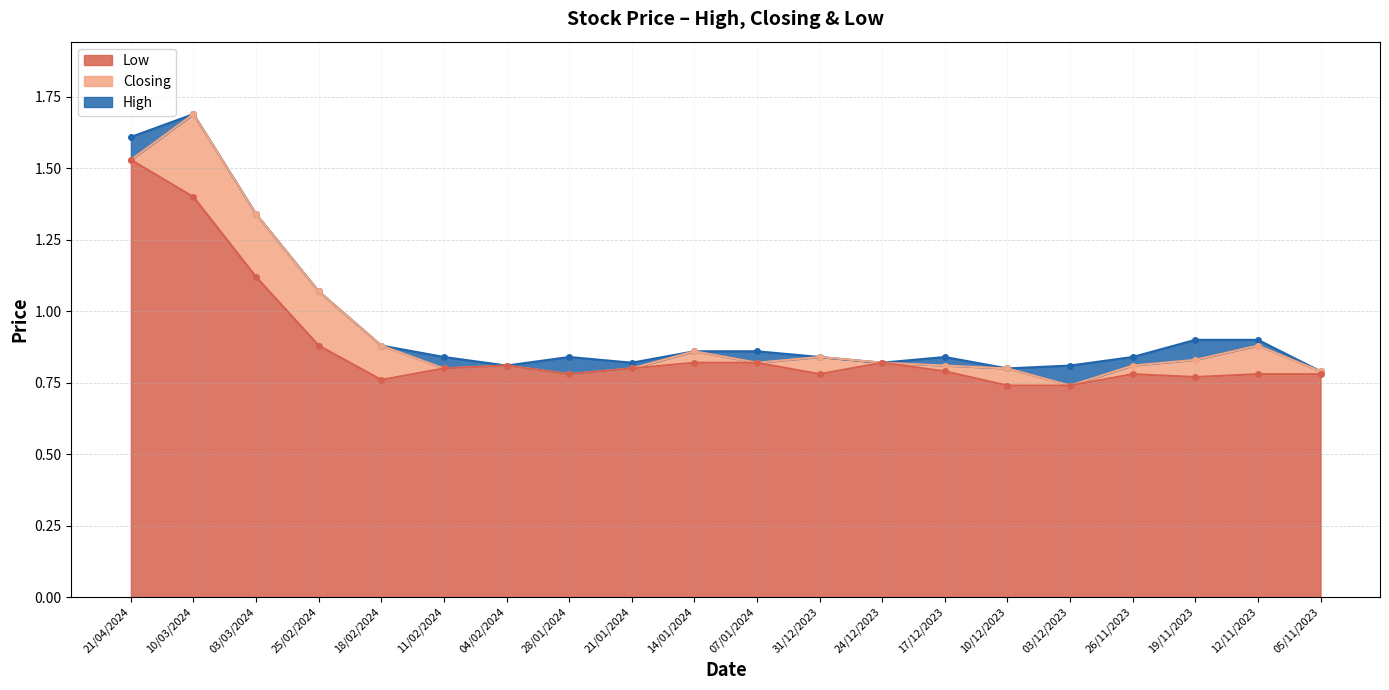

Is it true that Closing equals 0.9 at 18/02/2024?

True